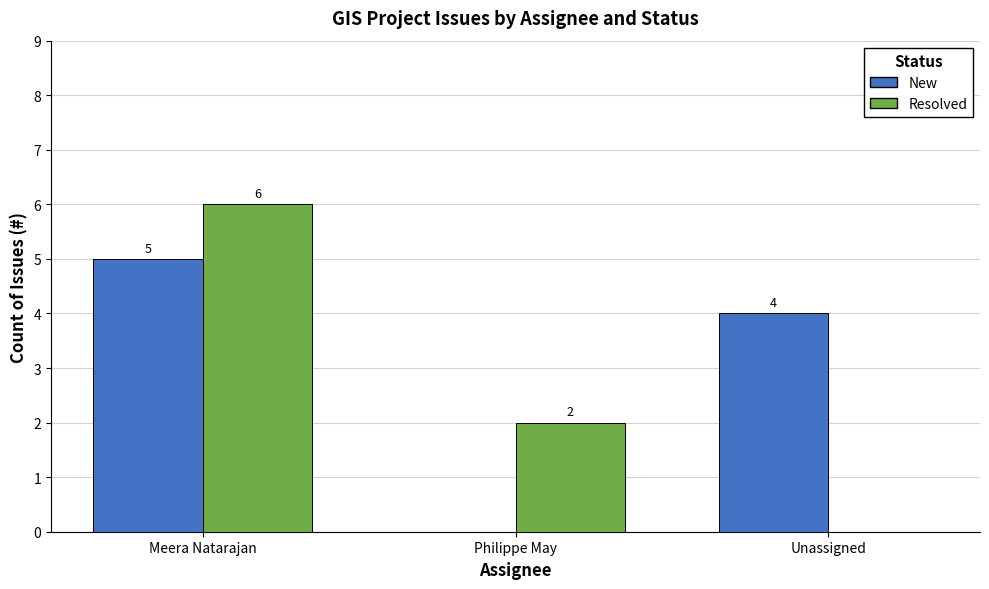

The value of Resolved at Unassigned is 0. True or false?

True